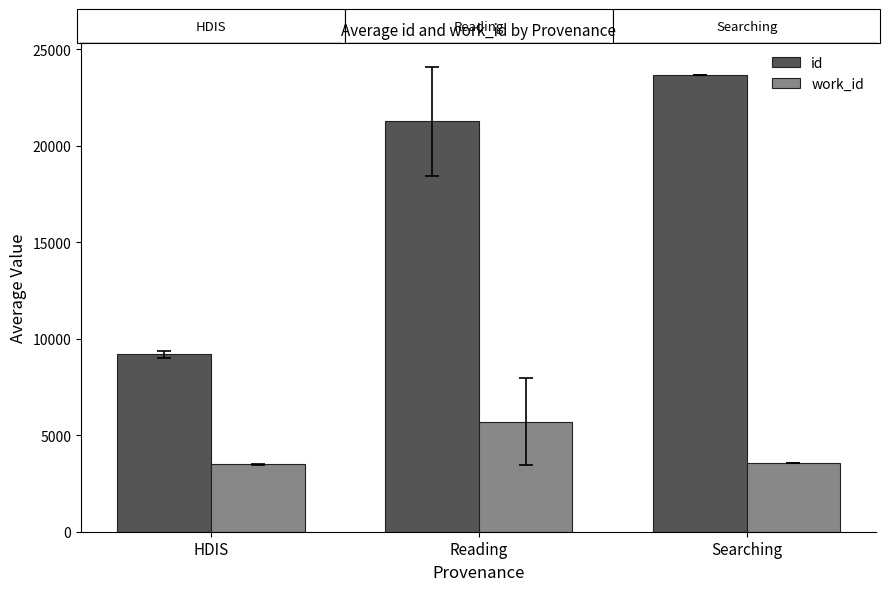

At which label does id reach its peak?

Searching